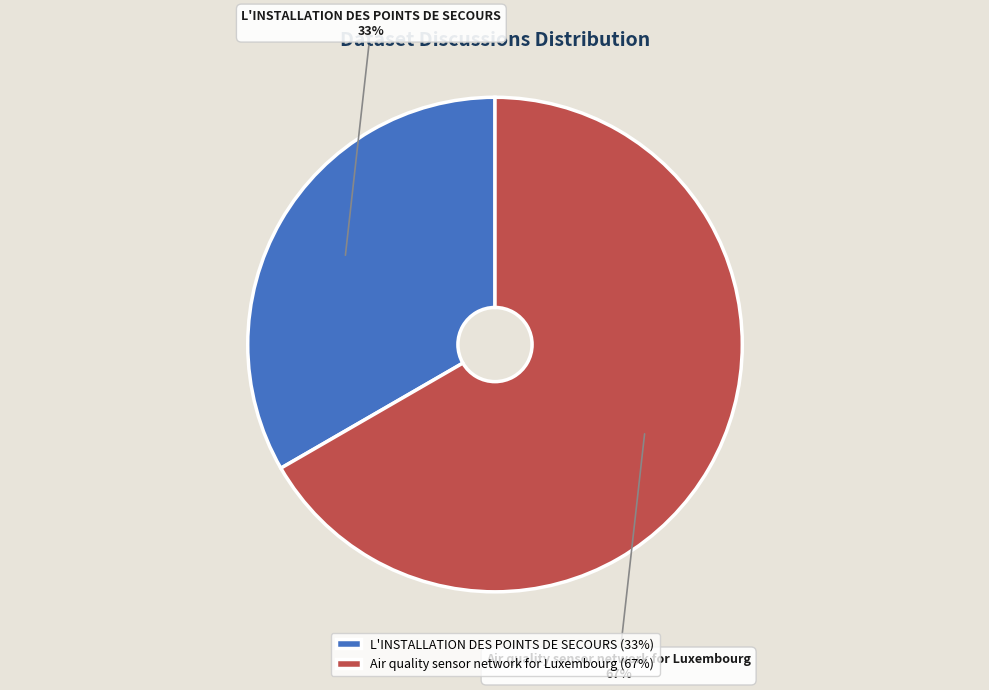

Rank the categories by value from lowest to highest.

L'INSTALLATION DES POINTS DE SECOURS, Air quality sensor network for Luxembourg